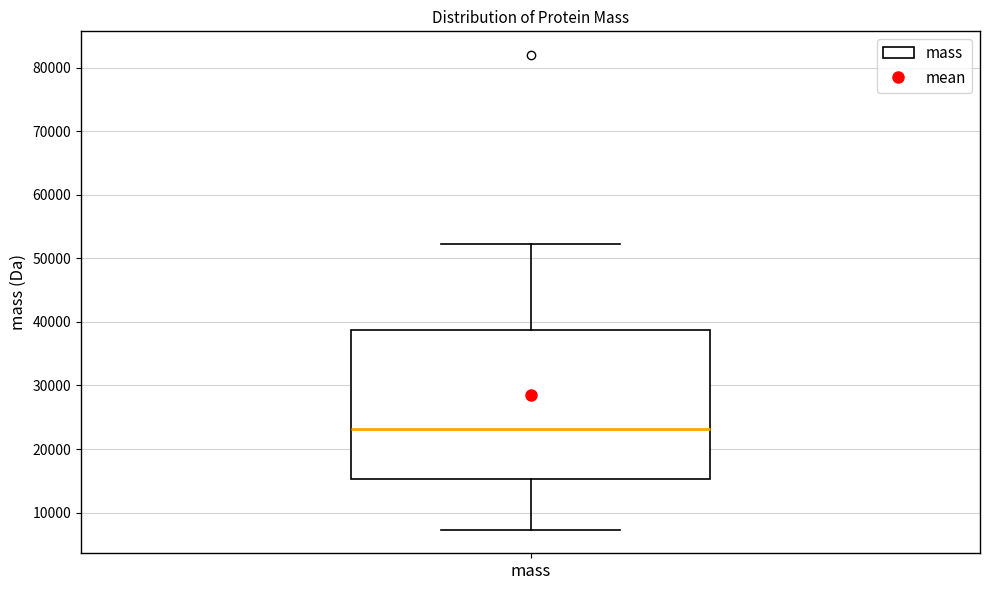

Where does the median line of the box for mass sit on the y-axis? The values are not printed on the chart, so give them approximately, as read against the axis.

23000